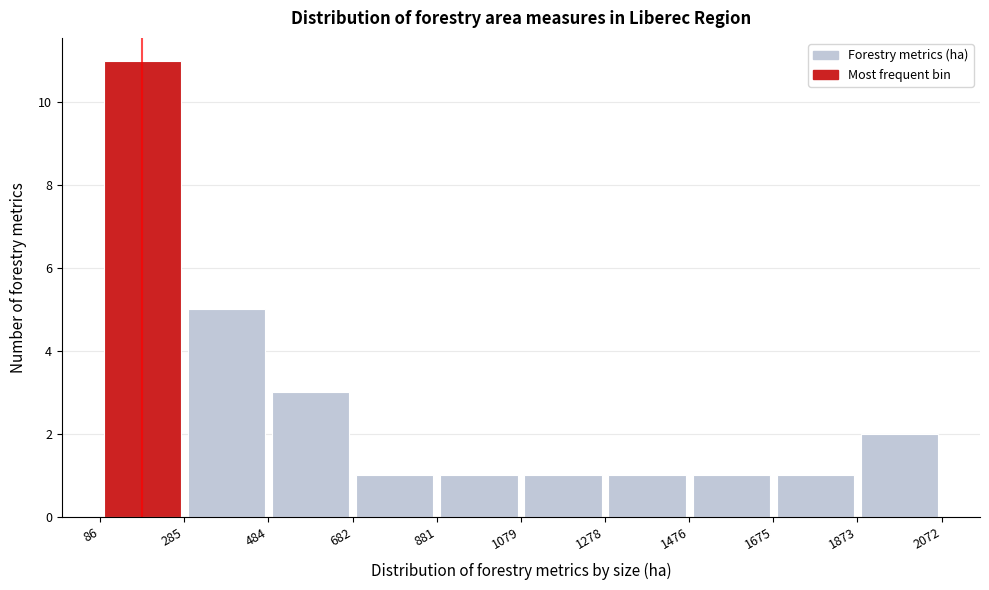

How tall is the bar that spans 285 to 484 on the x-axis? The values are not printed on the chart, so give them approximately, as read against the axis.

5